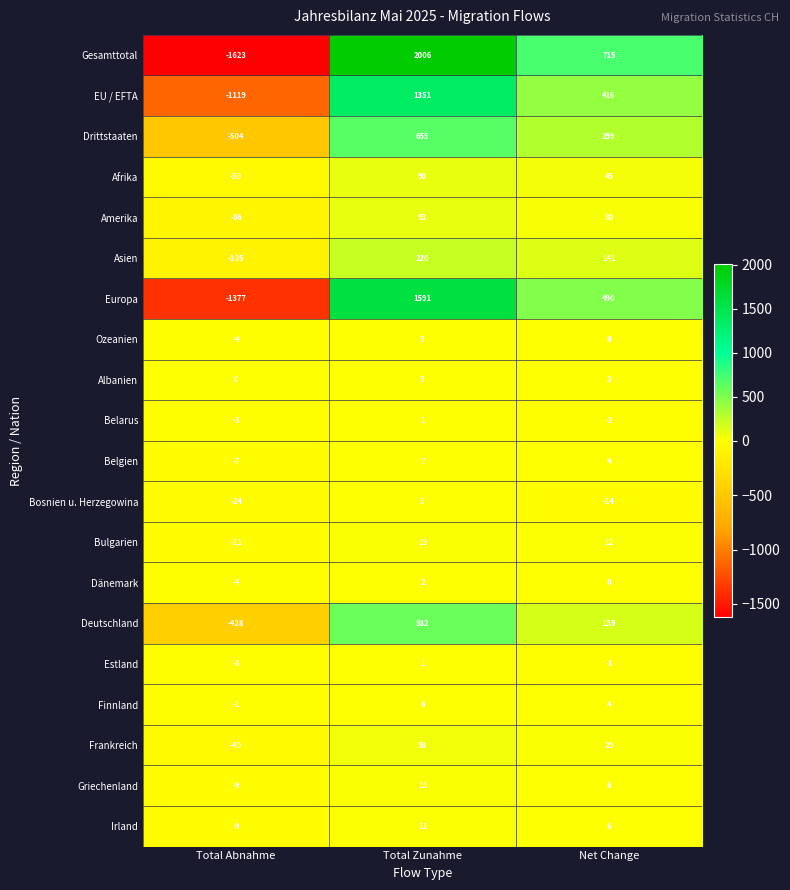

At which category does the chart reach its peak across all series?

Total Zunahme